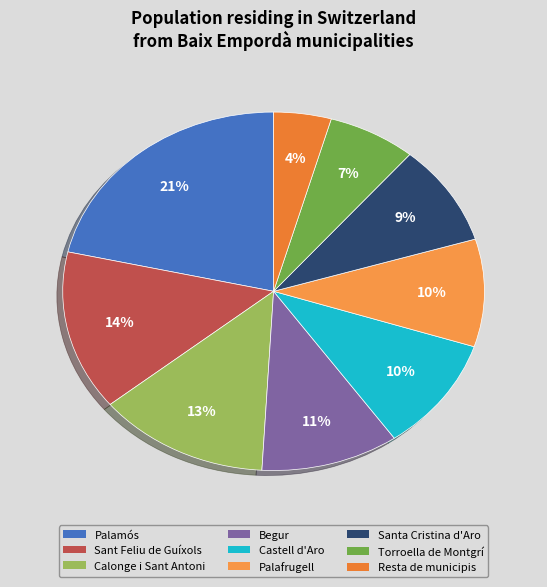

To the nearest percent, what is the average slice percentage?

11%